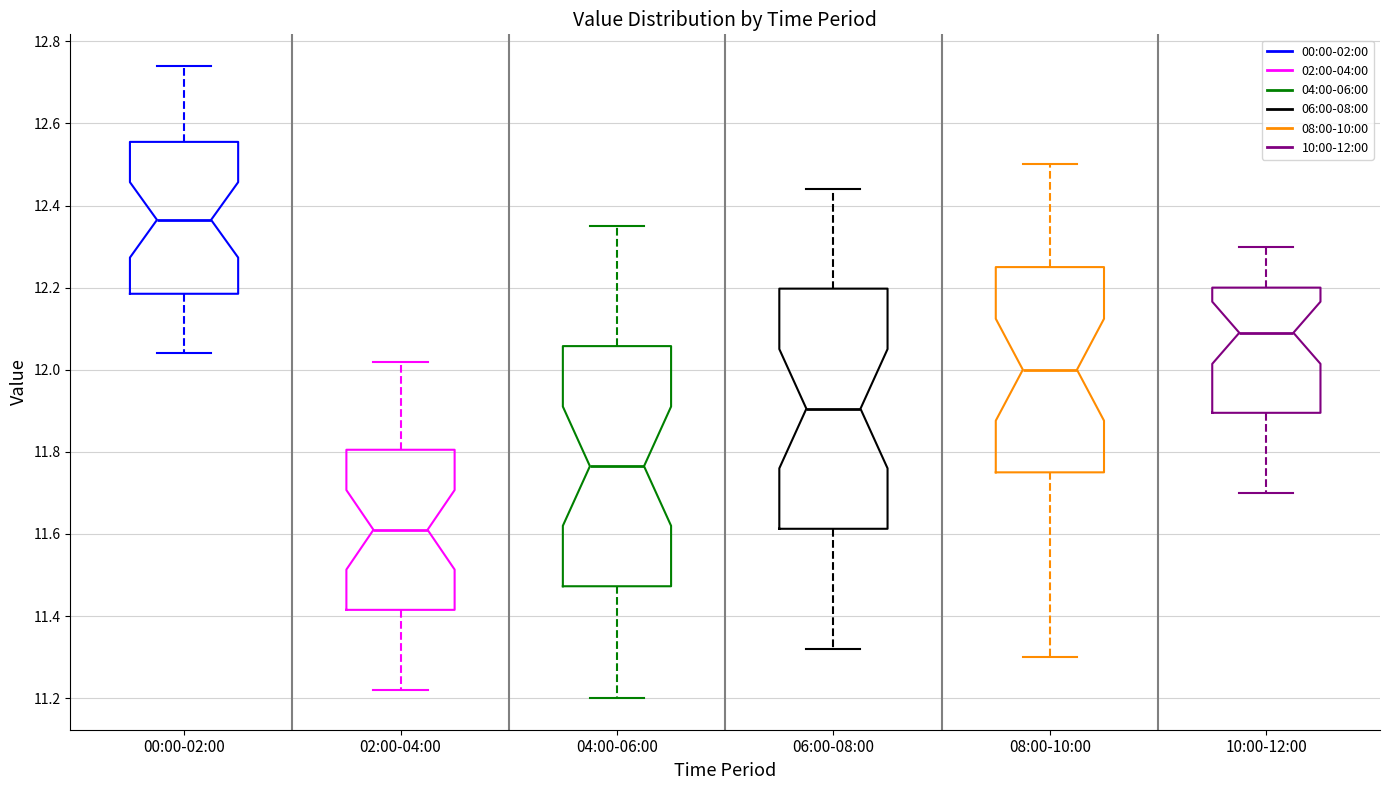

Reading left to right, transcribe this box plot: for each box, give where its median line is, the range the box spans, and where its two whiskers end, as read against the y-axis. The values are not printed on the chart, so give them approximately, as read against the axis.

00:00-02:00: median 12.36, box 12.18 to 12.56, whiskers 12.04 to 12.74
02:00-04:00: median 11.62, box 11.42 to 11.80, whiskers 11.22 to 12.02
04:00-06:00: median 11.76, box 11.48 to 12.06, whiskers 11.20 to 12.36
06:00-08:00: median 11.90, box 11.62 to 12.20, whiskers 11.32 to 12.44
08:00-10:00: median 12.00, box 11.76 to 12.26, whiskers 11.30 to 12.50
10:00-12:00: median 12.10, box 11.90 to 12.20, whiskers 11.70 to 12.30